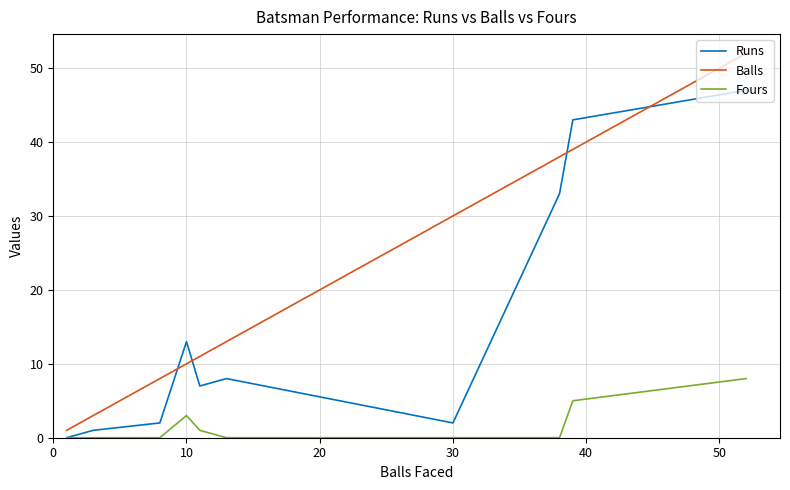

Is this an area chart (filled region under the line)?

No